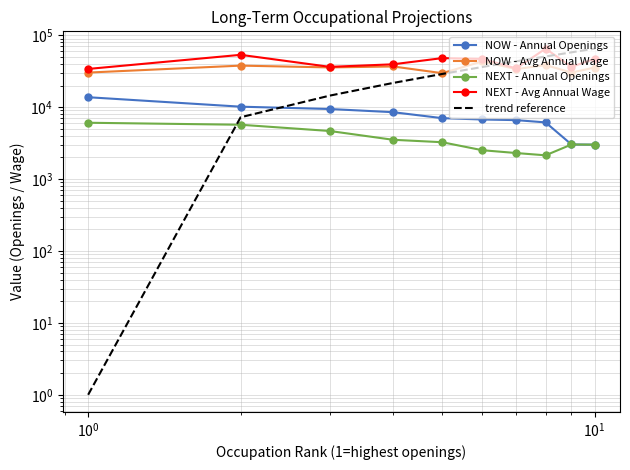

What is the average value of the NOW - Avg Annual Wage series?

35179.0